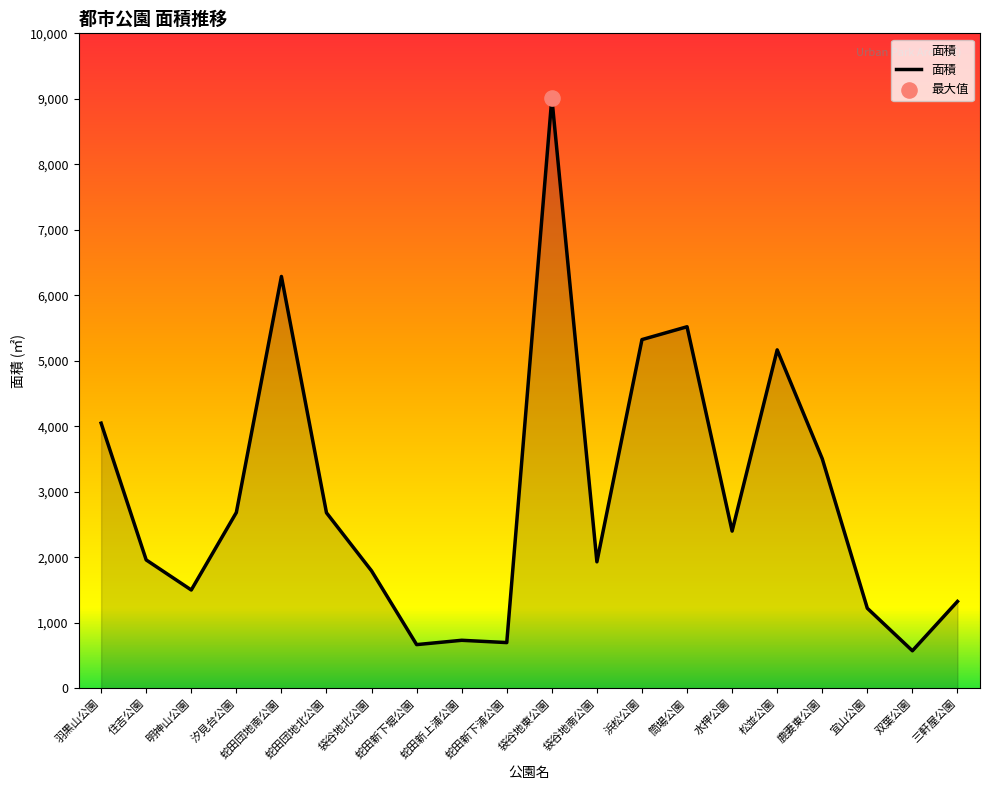

Which has a higher value, 袋谷地東公園 or 袋谷地北公園?

袋谷地東公園